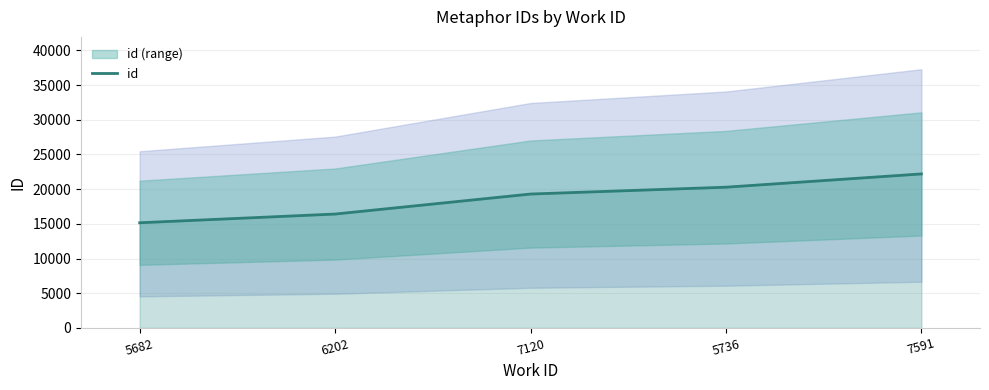

How many data points are less than 19297?

2